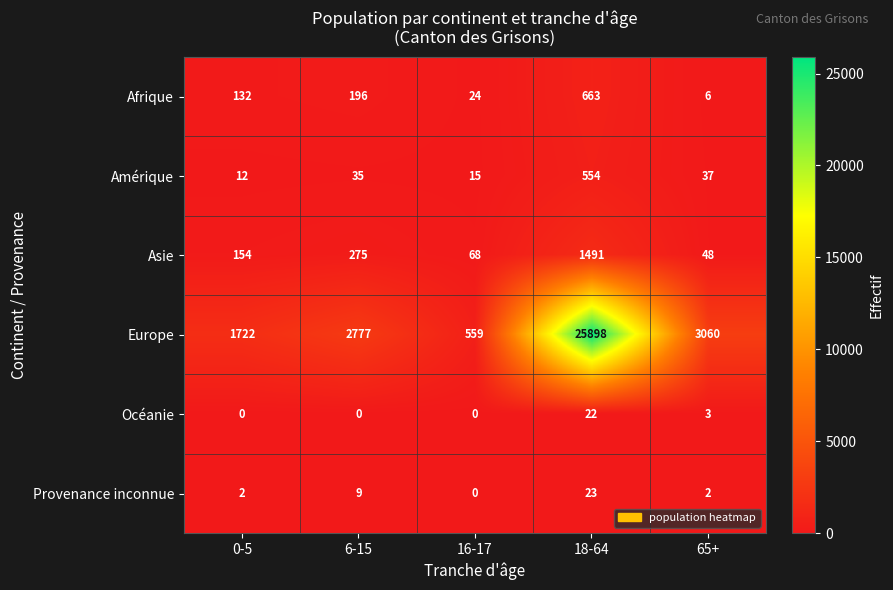

How many data points does each series have?

5